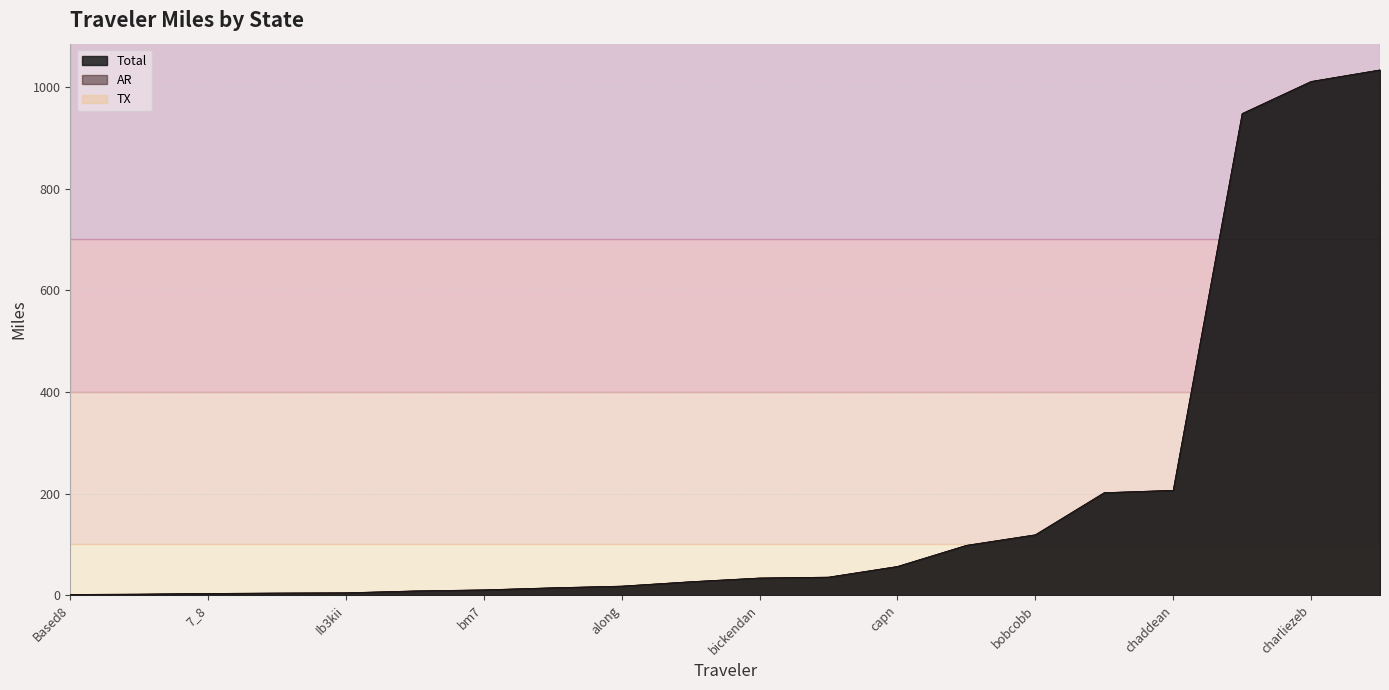

What is the sum of all Total values?

3837.0